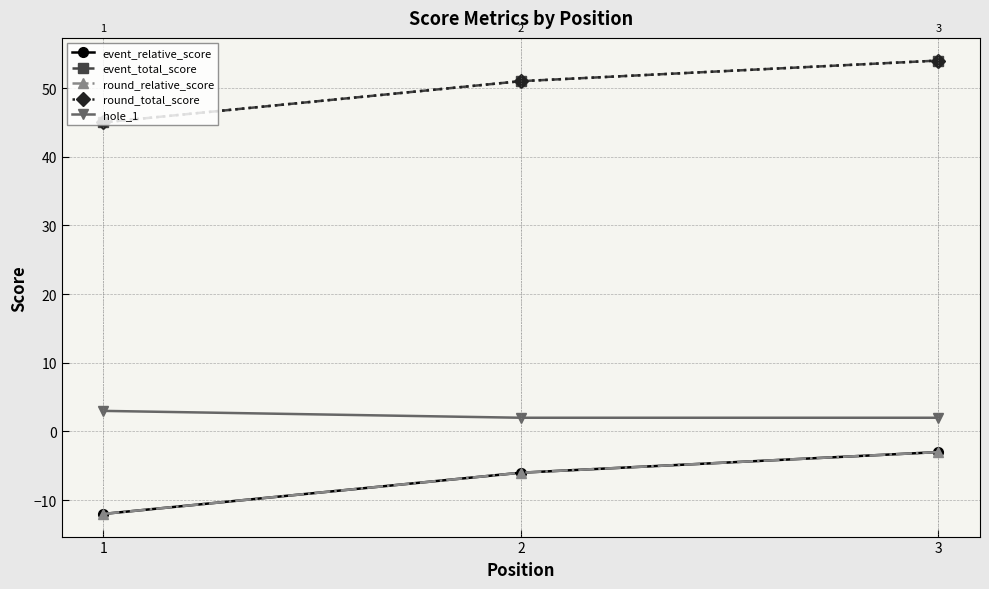

Does the chart have visible grid lines?

Yes